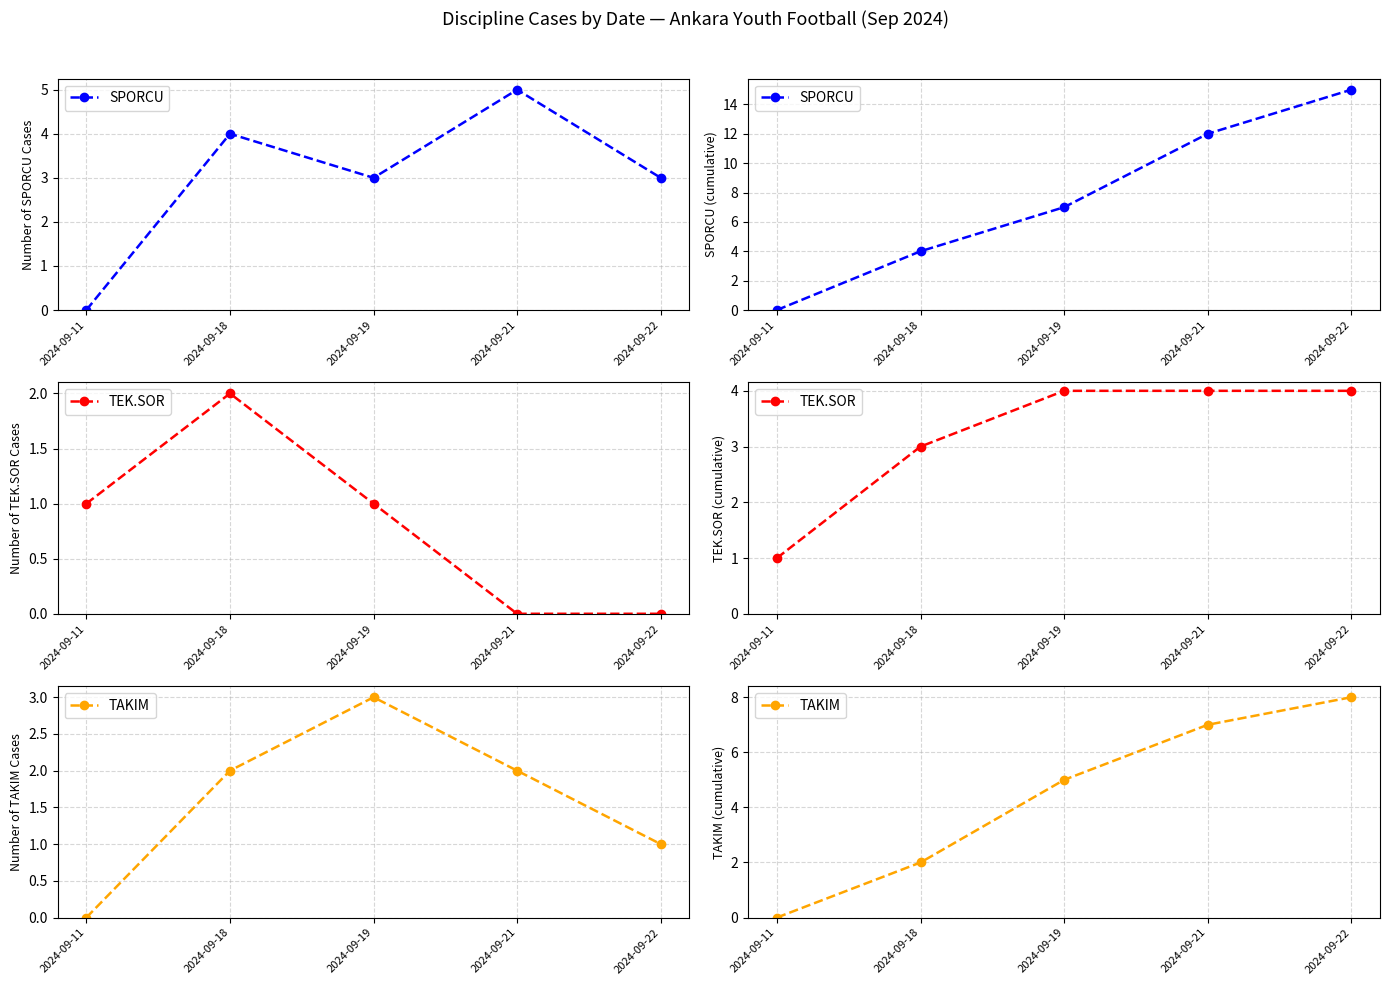

Which series has the largest total across all categories?

SPORCU